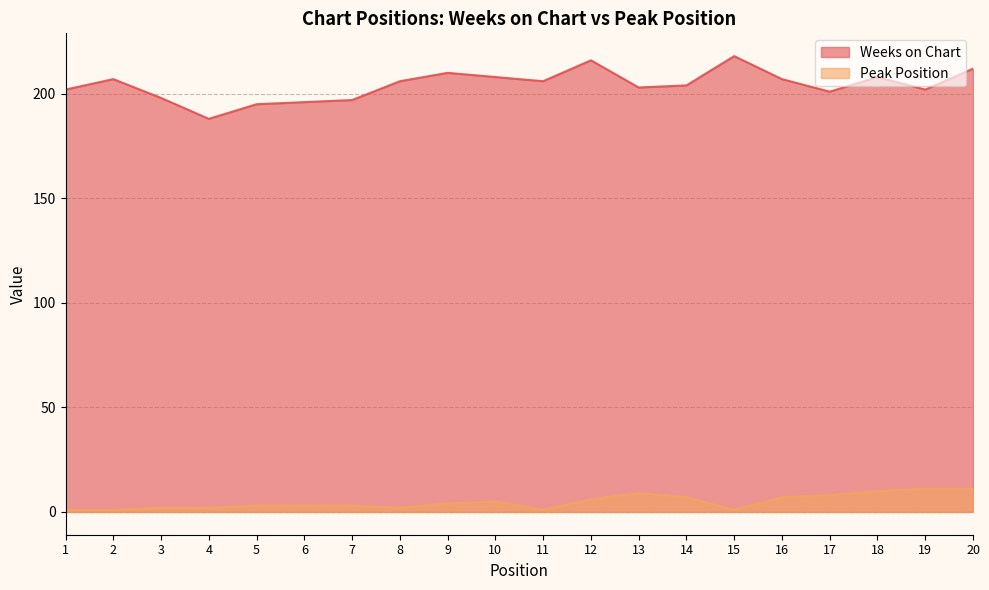

Which has a higher value, 18 or 11?

18